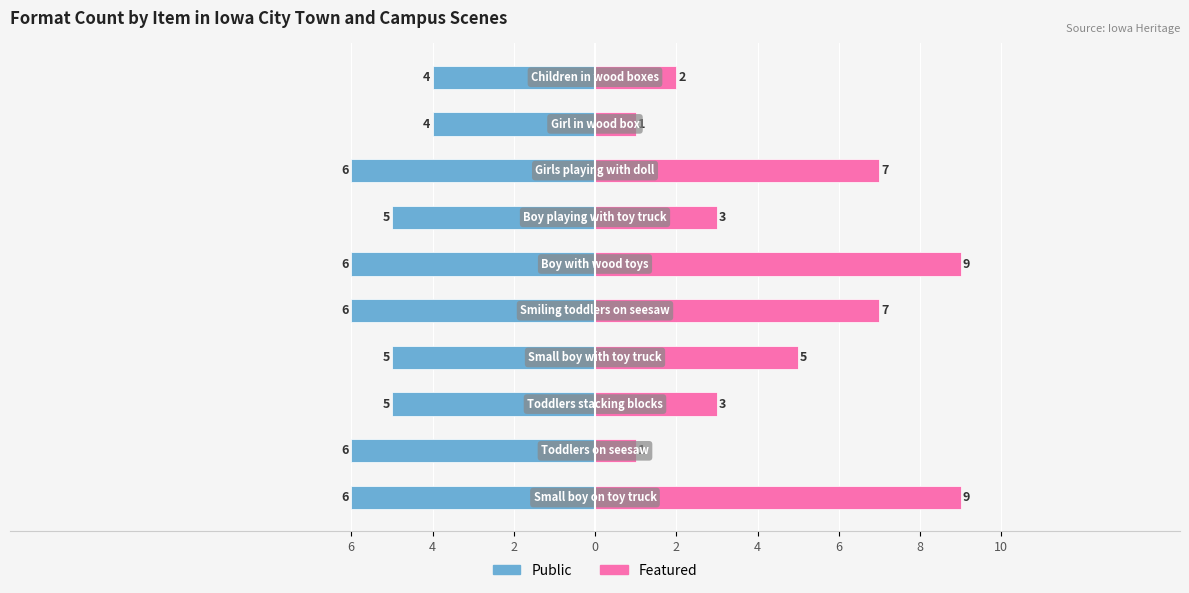

What is the label of the 8th bar from the right?

2